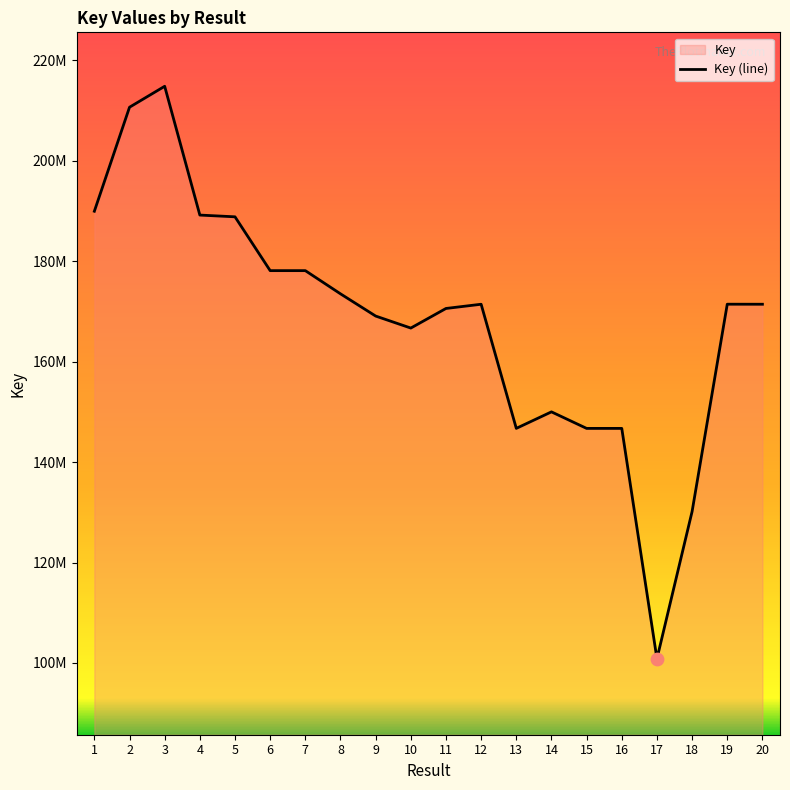

What is the ratio of the value at 5 to the value at 6?

1.1